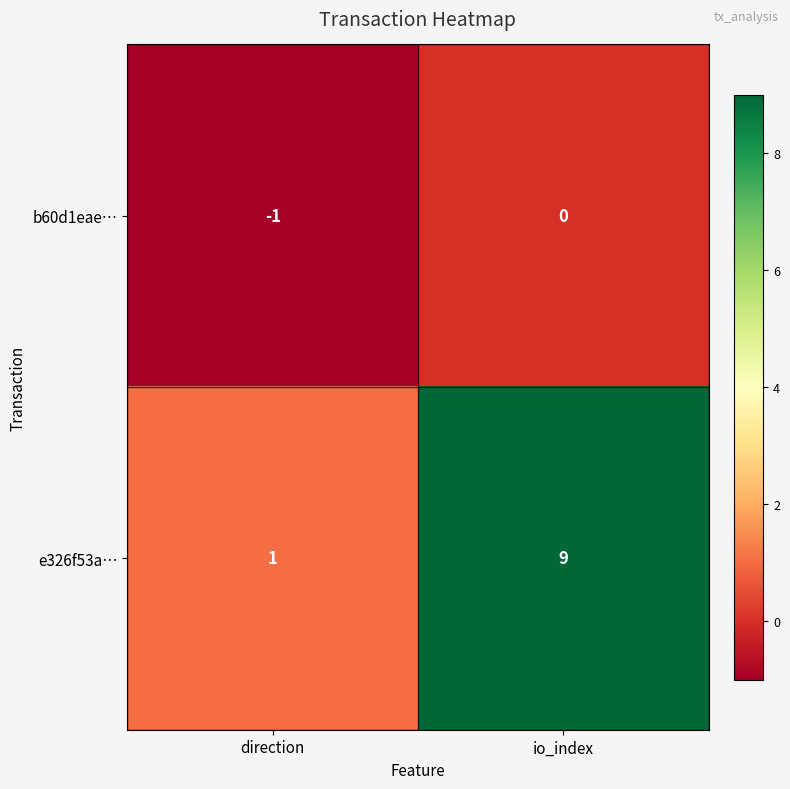

Which category has the lowest value across all series?

direction